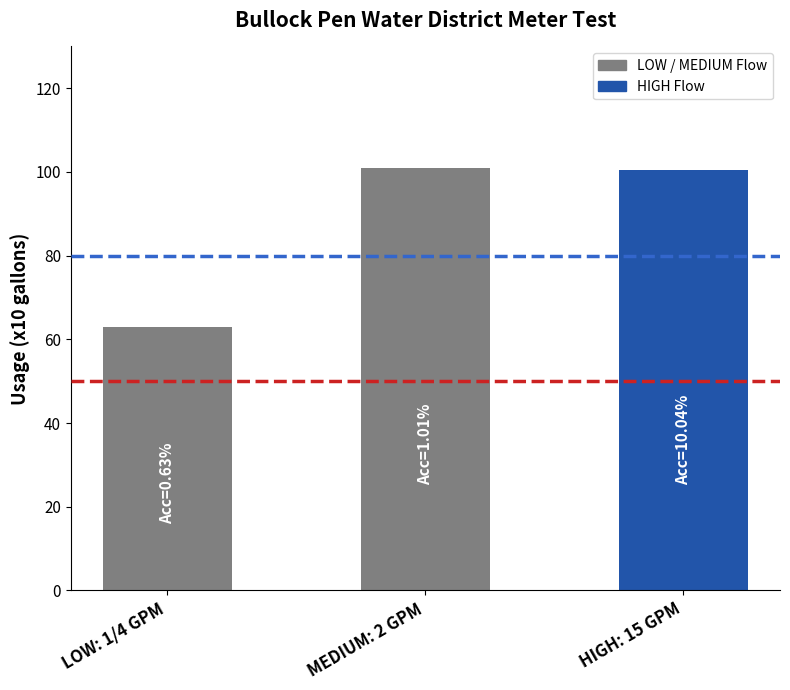

How many bars are there in total?

3